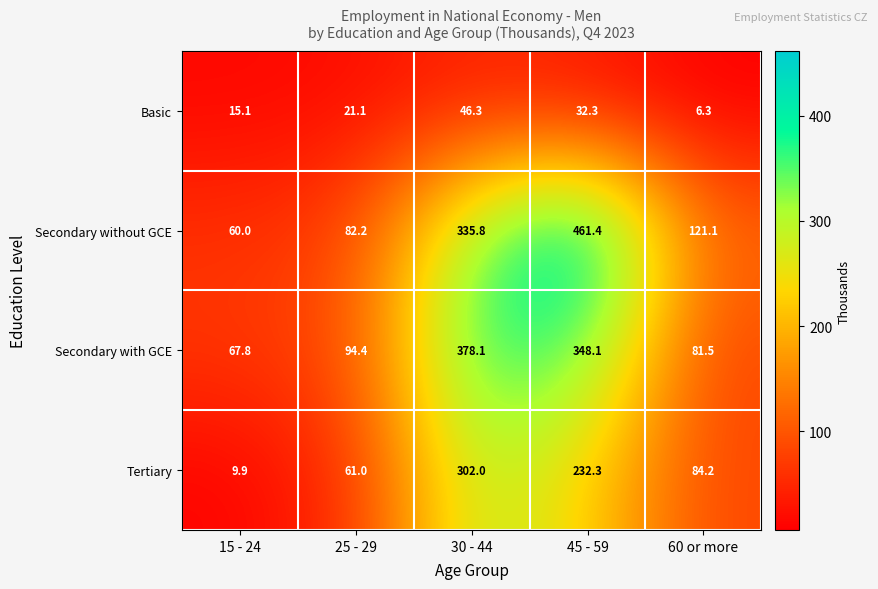

Reading left to right, list all the values displayed in this chart.

Basic: 15 - 24=15.1	25 - 29=21.1	30 - 44=46.3	45 - 59=32.3	60 or more=6.3
Secondary without GCE: 15 - 24=60.0	25 - 29=82.2	30 - 44=335.8	45 - 59=461.4	60 or more=121.1
Secondary with GCE: 15 - 24=67.8	25 - 29=94.4	30 - 44=378.1	45 - 59=348.1	60 or more=81.5
Tertiary: 15 - 24=9.9	25 - 29=61.0	30 - 44=302.0	45 - 59=232.3	60 or more=84.2